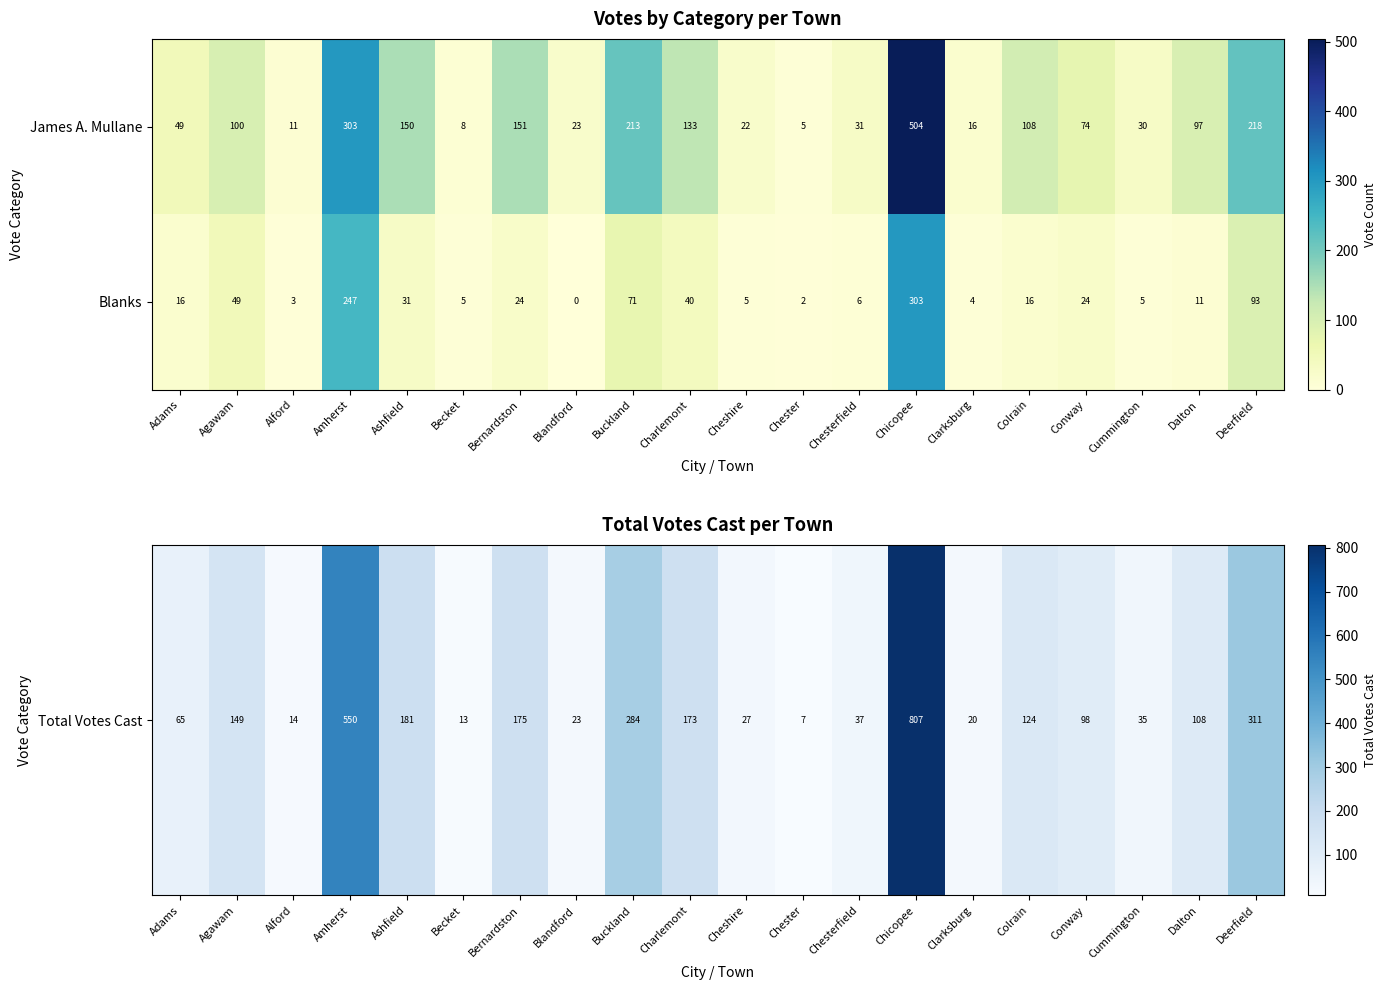

Which label corresponds to the largest value in the chart?

Chicopee